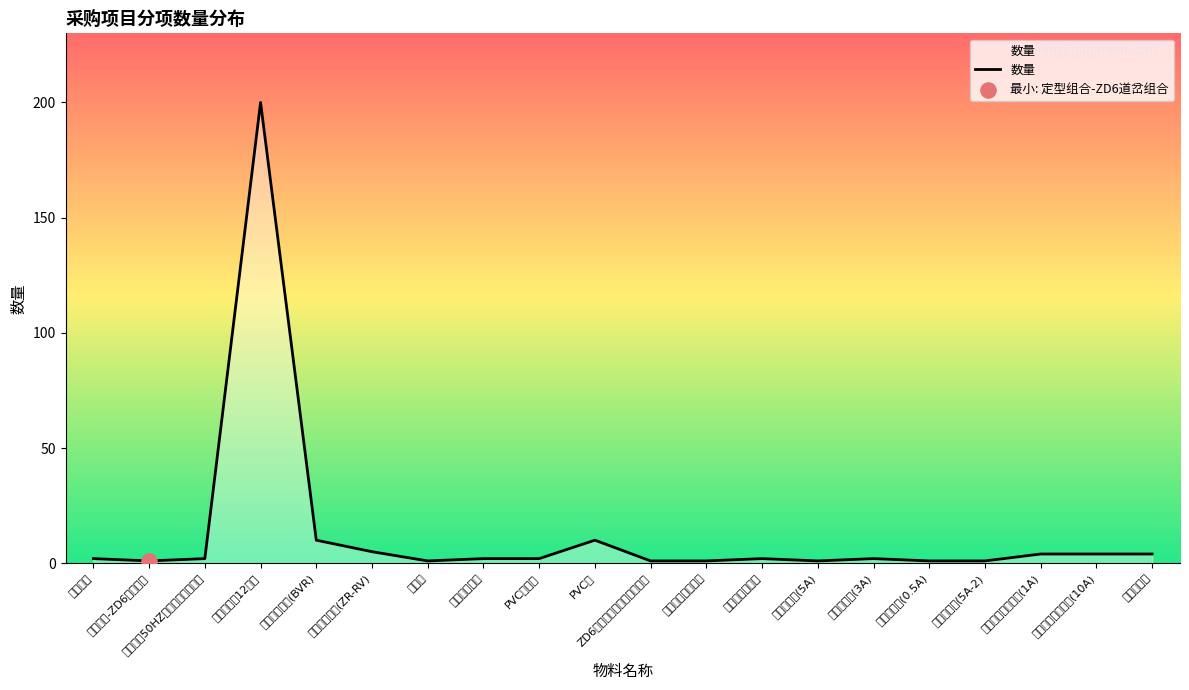

Which has a higher value, PVC梅花管 or 道岔表示变压器?

PVC梅花管